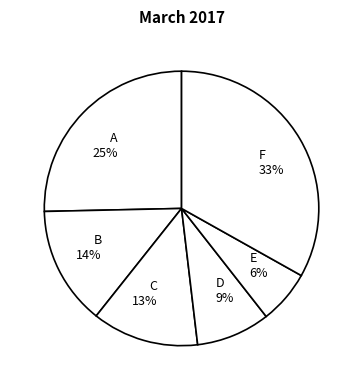

To the nearest percent, what is the combined percentage of B and C?

27%